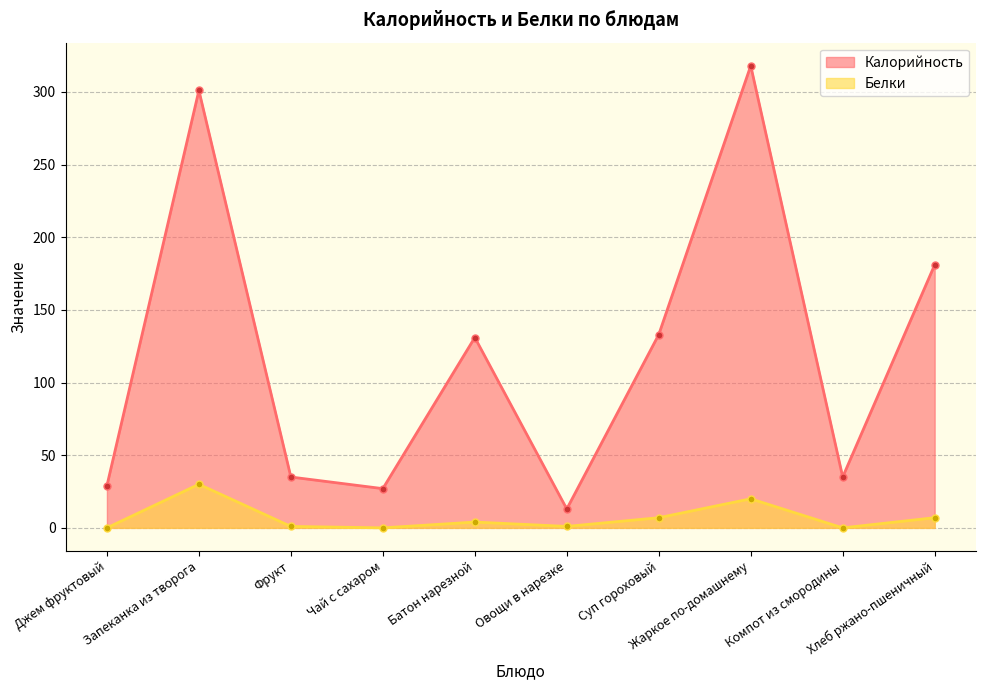

Does the chart have visible grid lines?

Yes